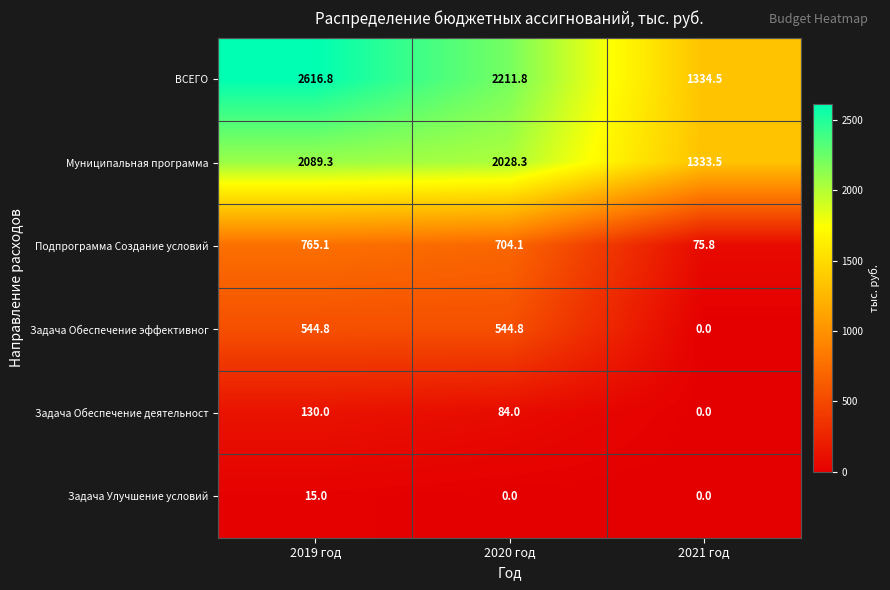

The value of Задача Обеспечение эффективног at 2019 год is 544.8. True or false?

True